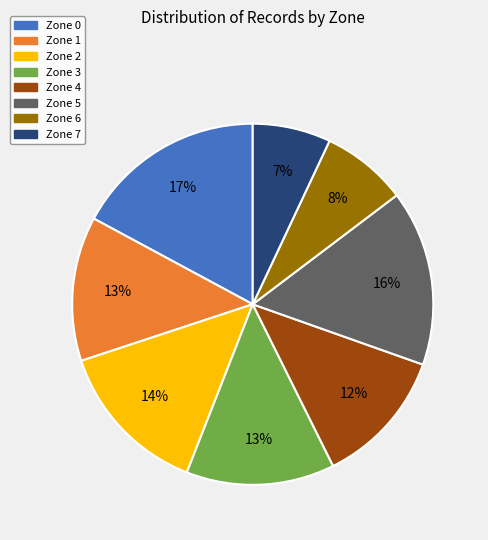

Between Zone 6 and Zone 7, which is larger?

Zone 6